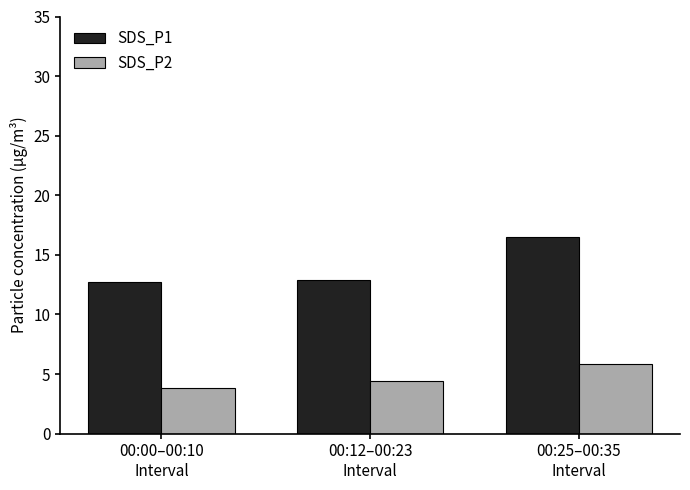

Is the value of SDS_P2 at 00:25–00:35
Interval greater than the value of SDS_P1 at 00:25–00:35
Interval?

No